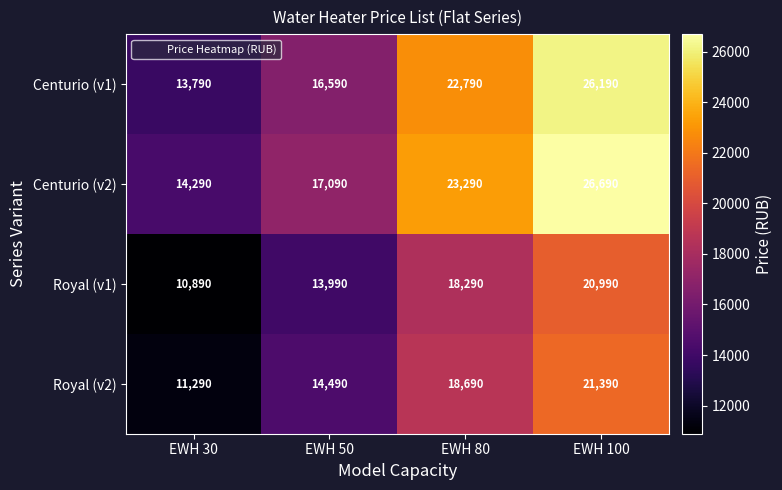

At which label does Royal (v2) reach its minimum?

EWH 30